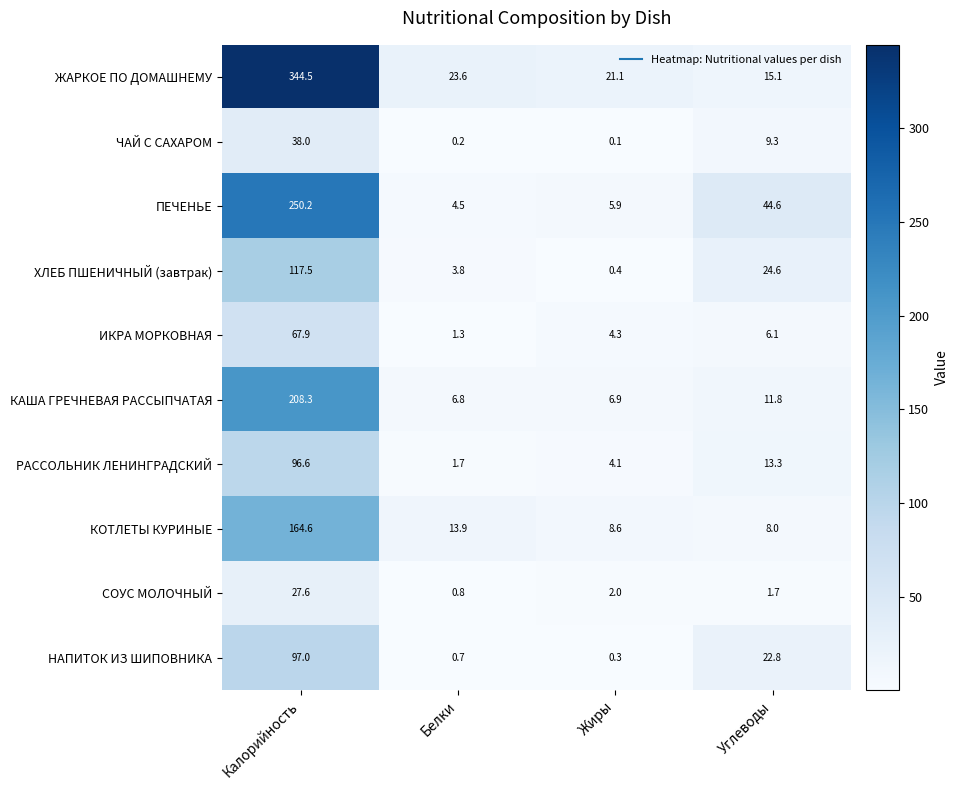

What is the sum of the КАША ГРЕЧНЕВАЯ РАССЫПЧАТАЯ values at Жиры and Белки?

13.7